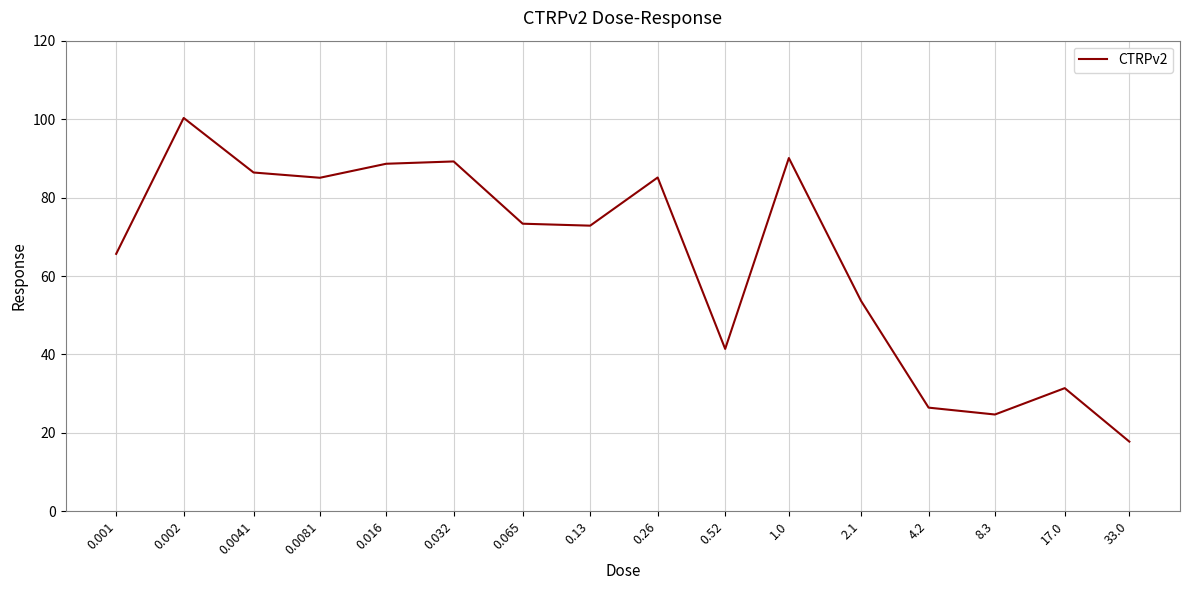

What is the change in value from 0.0081 to 0.065?

-11.7